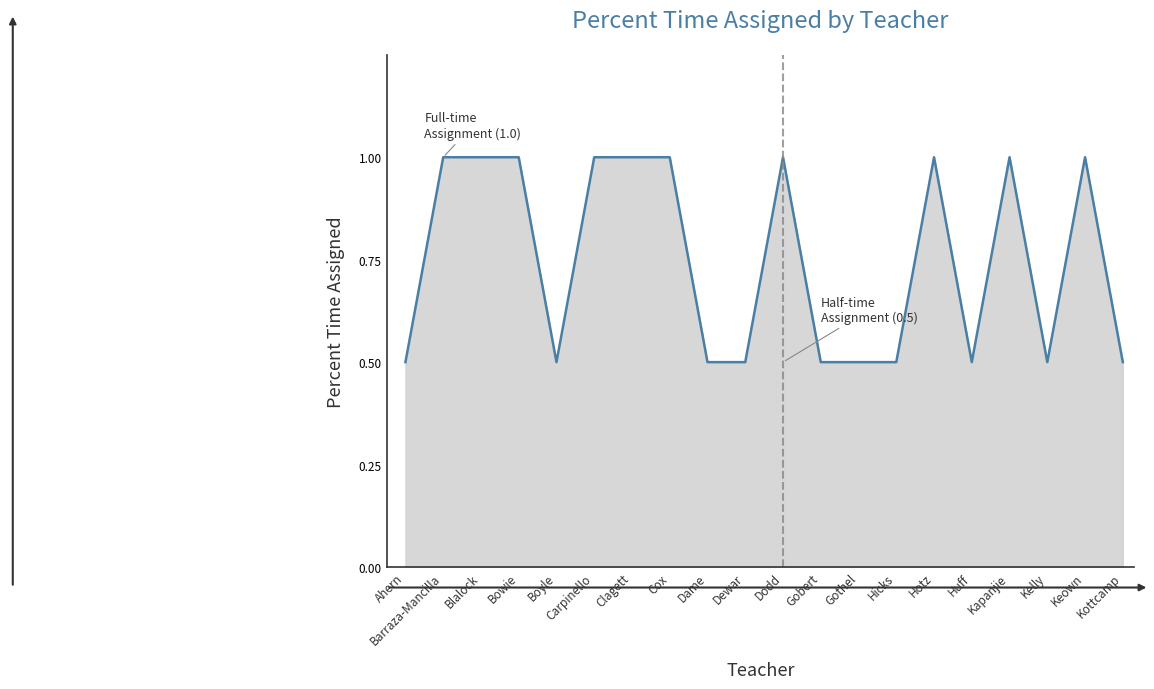

What is the sum of all values?

15.0